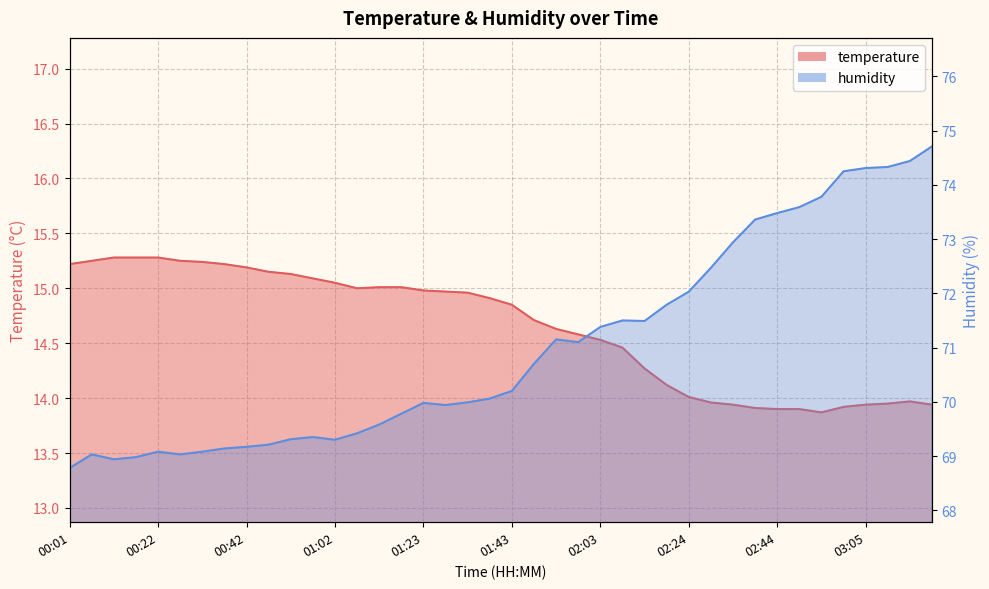

Reading left to right, what are all the values shown in this chart?

temperature: 00:01=15.2	00:06=15.2	00:11=15.3	00:16=15.3	00:22=15.3	00:27=15.2	00:32=15.2	00:37=15.2	00:42=15.2	00:47=15.2	00:52=15.1	00:57=15.1	01:02=15.1	01:07=15.0	01:12=15.0	01:18=15.0	01:23=15.0	01:28=15.0	01:33=15.0	01:38=14.9	01:43=14.8	01:48=14.7	01:53=14.6	01:58=14.6	02:03=14.5	02:09=14.5	02:14=14.3	02:19=14.1	02:24=14.0	02:29=14.0	02:34=13.9	02:39=13.9	02:44=13.9	02:49=13.9	02:54=13.9	03:00=13.9	03:05=13.9	03:10=13.9	03:15=14.0	03:20=13.9
humidity: 00:01=68.8	00:06=69.0	00:11=68.9	00:16=69.0	00:22=69.1	00:27=69.0	00:32=69.1	00:37=69.1	00:42=69.2	00:47=69.2	00:52=69.3	00:57=69.3	01:02=69.3	01:07=69.4	01:12=69.6	01:18=69.8	01:23=70.0	01:28=69.9	01:33=70.0	01:38=70.1	01:43=70.2	01:48=70.7	01:53=71.2	01:58=71.1	02:03=71.4	02:09=71.5	02:14=71.5	02:19=71.8	02:24=72.0	02:29=72.5	02:34=72.9	02:39=73.4	02:44=73.5	02:49=73.6	02:54=73.8	03:00=74.2	03:05=74.3	03:10=74.3	03:15=74.4	03:20=74.7